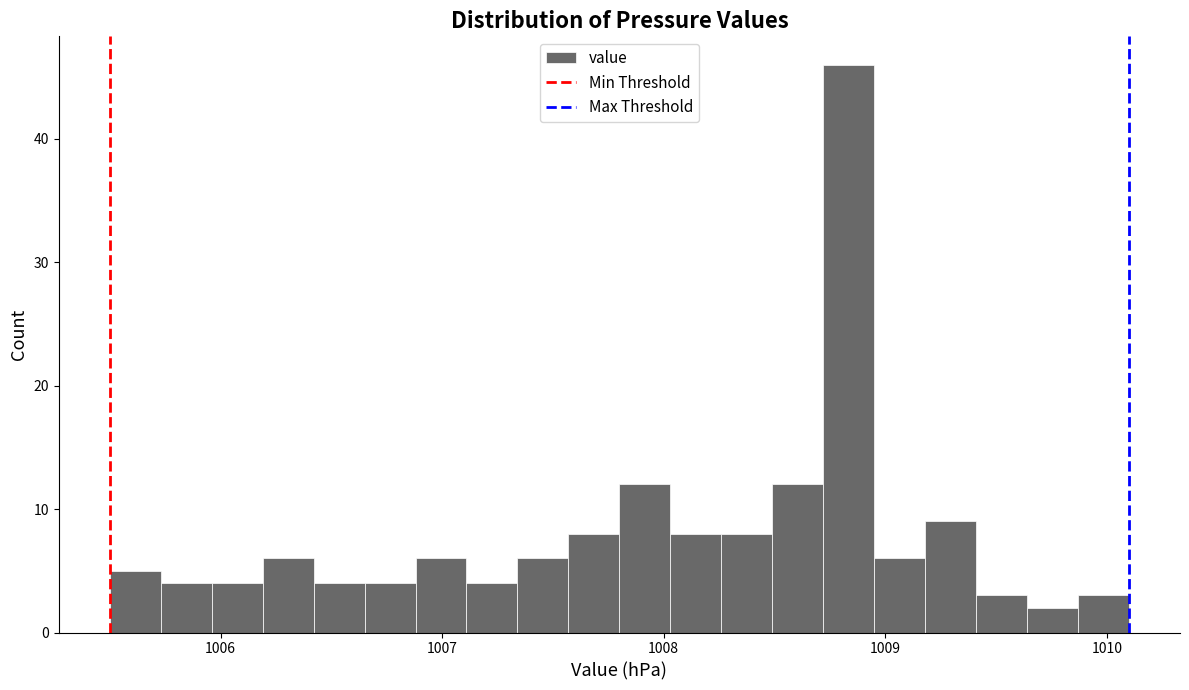

Read against the x-axis, roughly where is the centre of the tallest bar?

1008.8